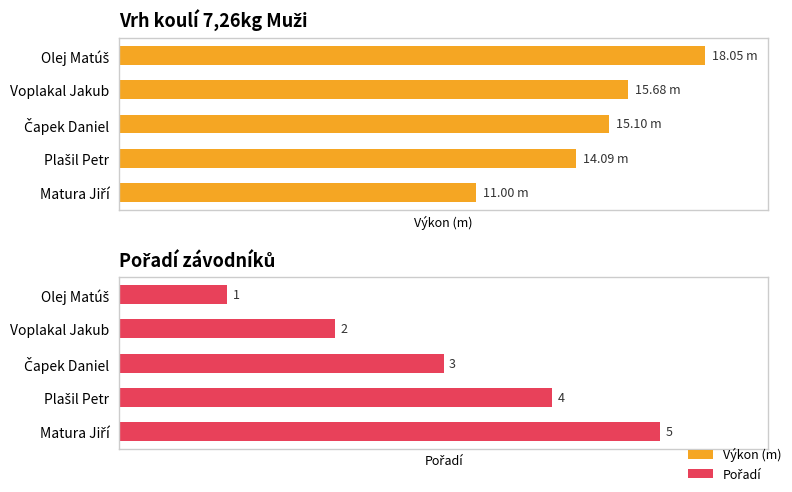

What is the sum of all Pořadí values?

15.0